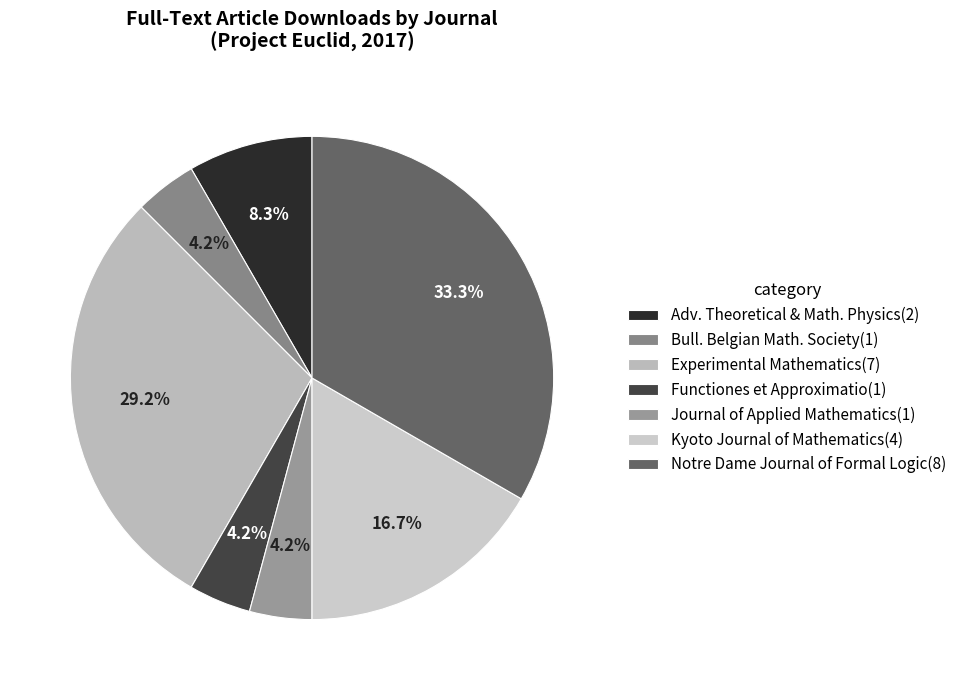

Count the number of slices in the pie.

7